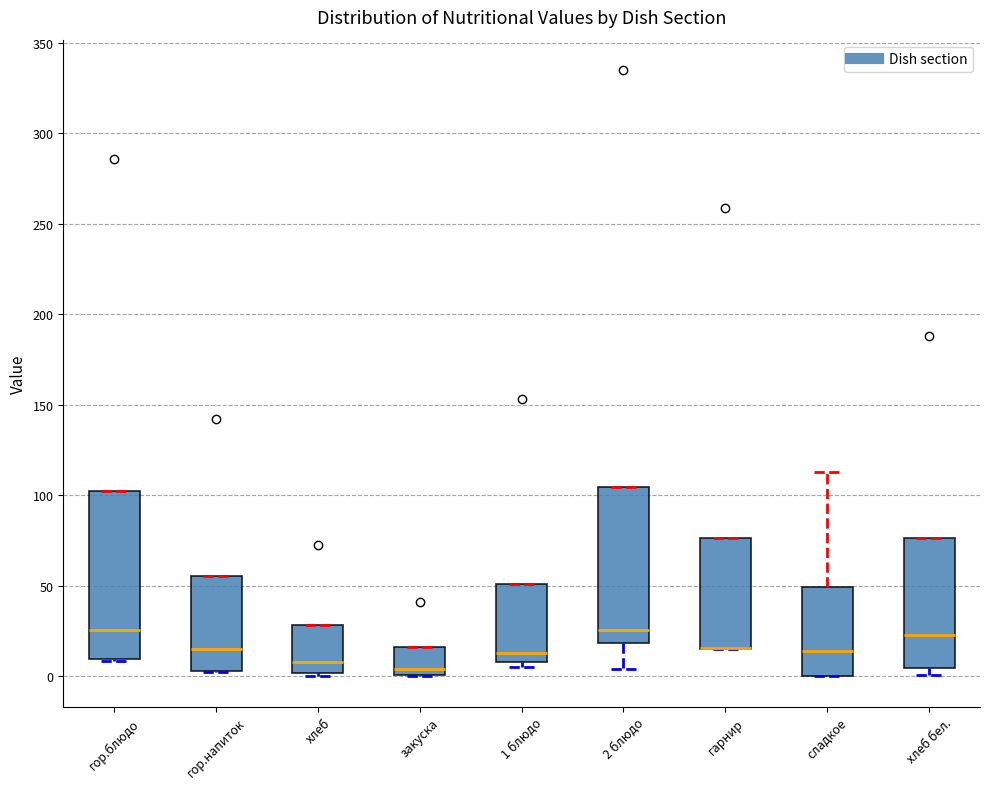

Reading left to right, transcribe this box plot: for each box, give where its median line is, the range the box spans, and where its two whiskers end, as read against the y-axis. The values are not printed on the chart, so give them approximately, as read against the axis.

гор.блюдо: median 25, box 10 to 100, whiskers 10 to 100
гор.напиток: median 15, box 5 to 55, whiskers 0 to 55
хлеб: median 10, box 0 to 30, whiskers 0 (just below the box's lower edge) to 30
закуска: median 5, box 0 to 15, whiskers 0 to 15
1 блюдо: median 15, box 10 to 50, whiskers 5 to 50
2 блюдо: median 25, box 20 to 105, whiskers 5 to 105
гарнир: median 15 (drawn on the box's lower edge), box 15 to 75, whiskers 15 to 75
сладкое: median 15, box 0 to 50, whiskers 0 to 115
хлеб бел.: median 25, box 5 to 75, whiskers 0 to 75